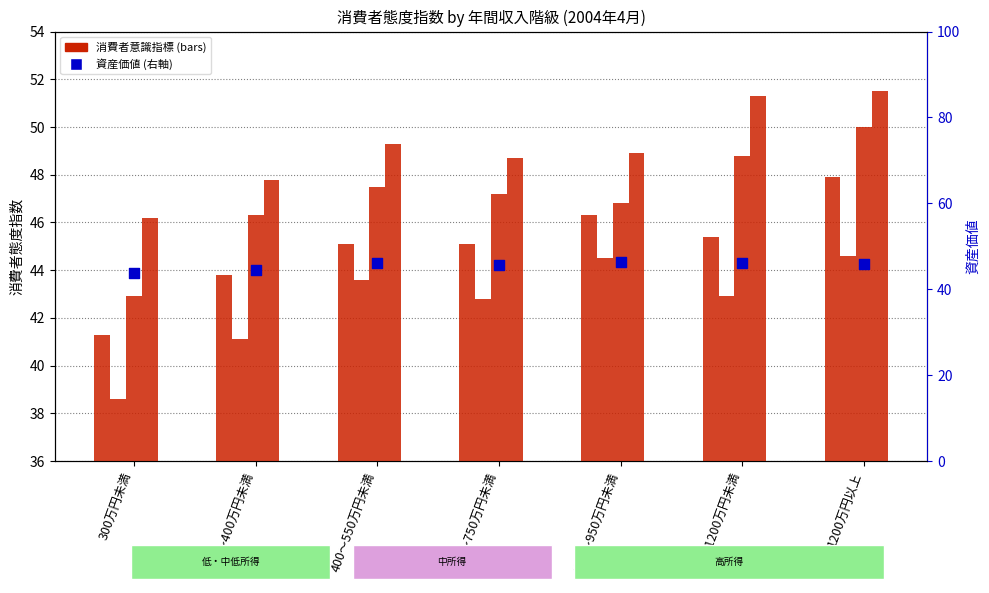

Which series has the largest total across all categories?

資産価値